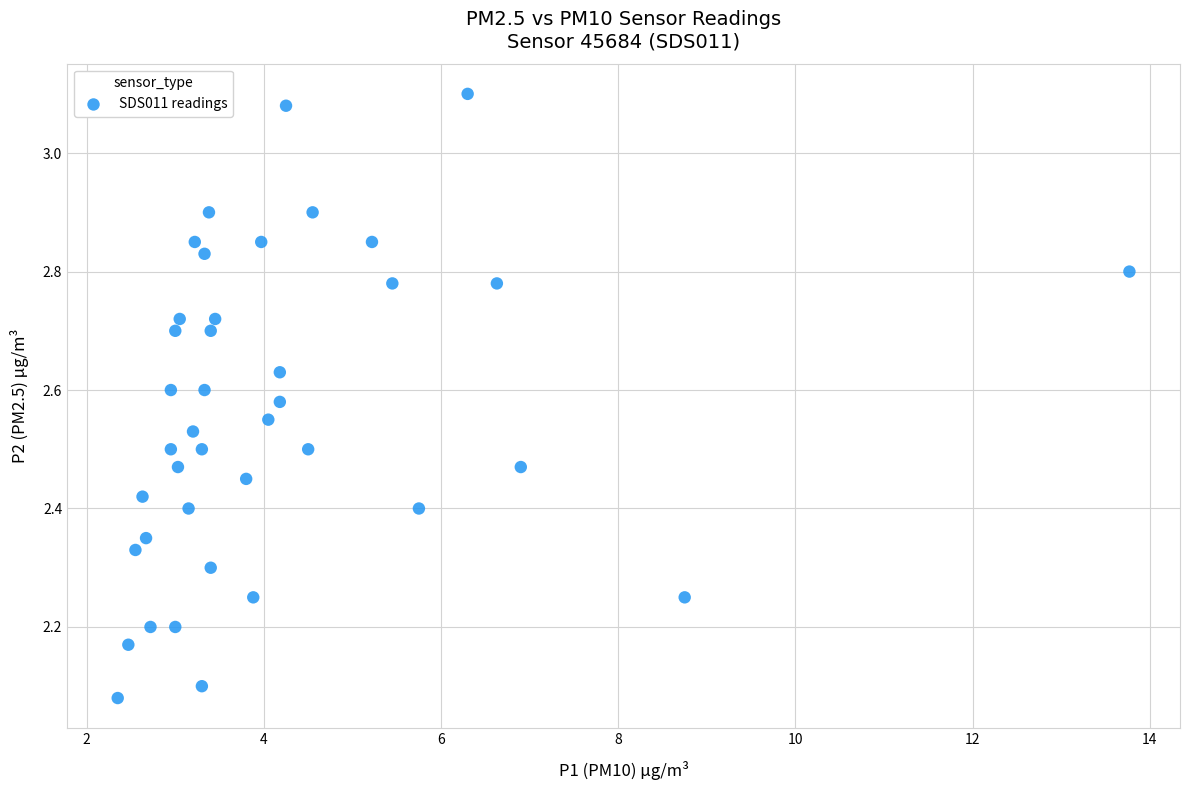

What is the range of Y values (max minus min)?

1.0